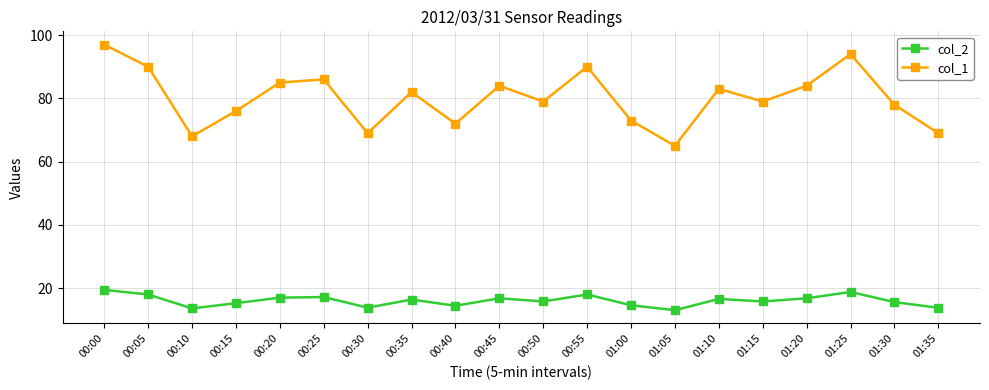

Rank the series at 01:20 from lowest to highest value.

col_2, col_1